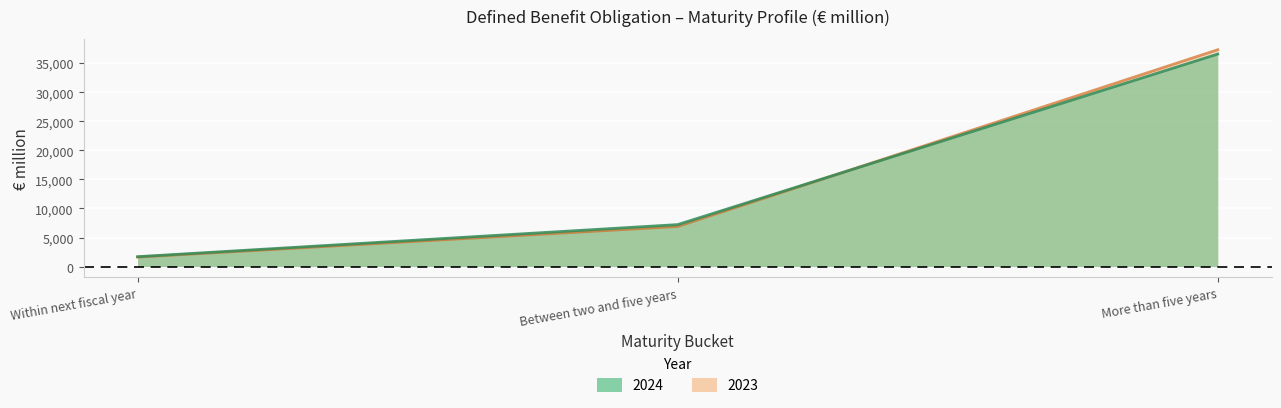

Which series has the largest total across all categories?

2023